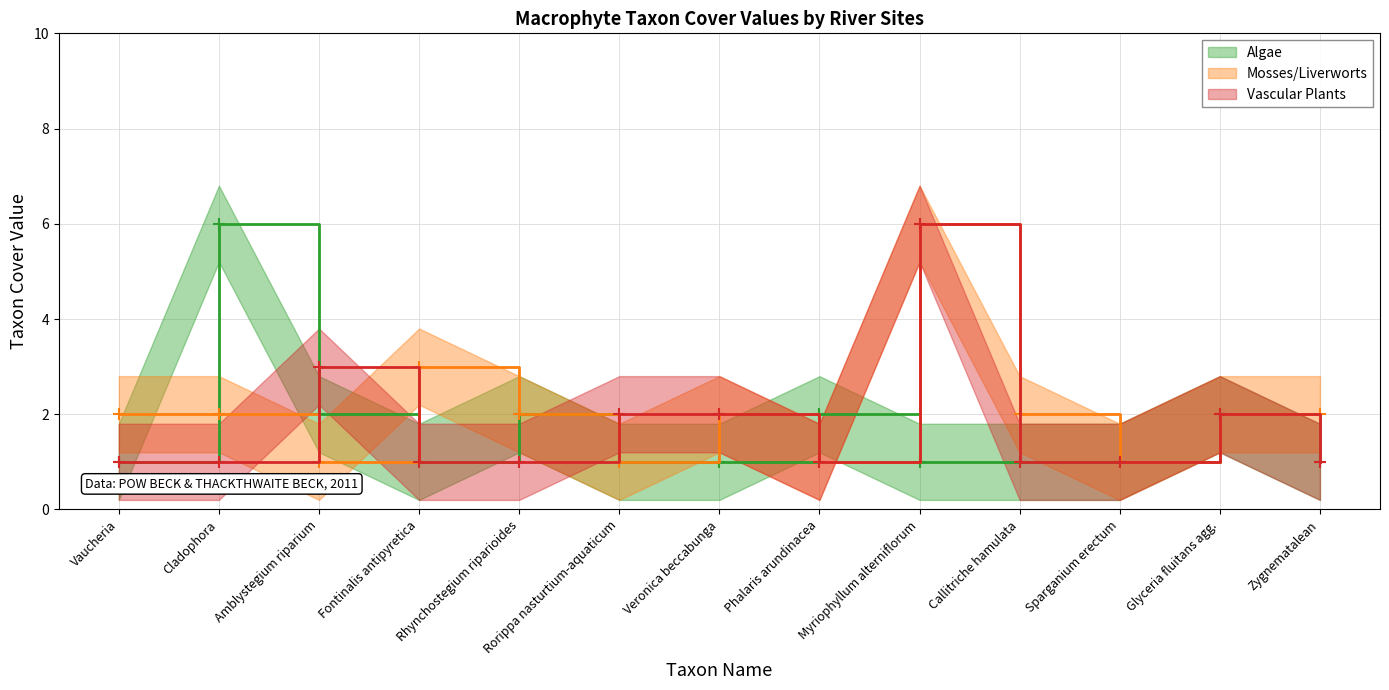

What is the sum of the Algae values at Myriophyllum alterniflorum and Cladophora?

7